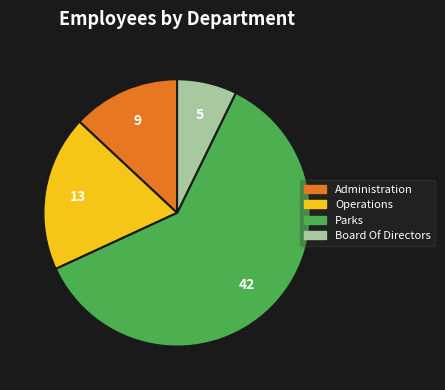

True or false: Board Of Directors accounts for 18% of the total.

False